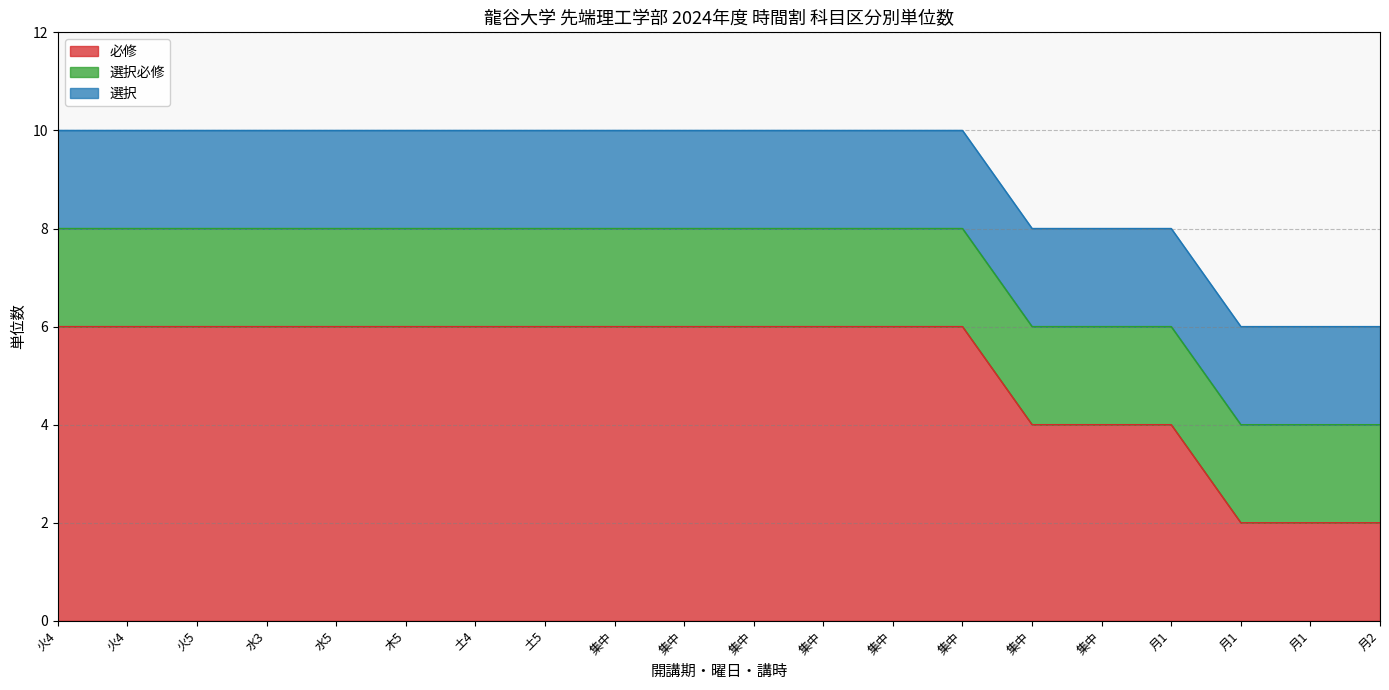

True or false: 選択 has a value of 2 at 通年.

True